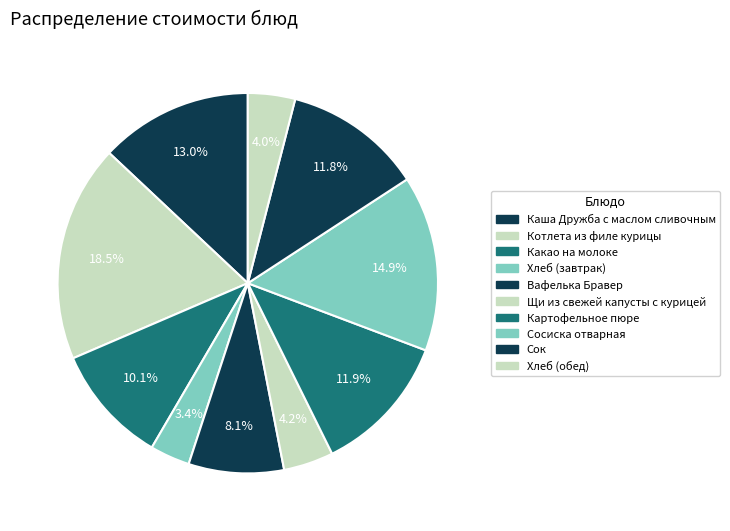

To the nearest percent, what is the difference between the Какао на молоке and Хлеб (завтрак) slice percentages?

7%